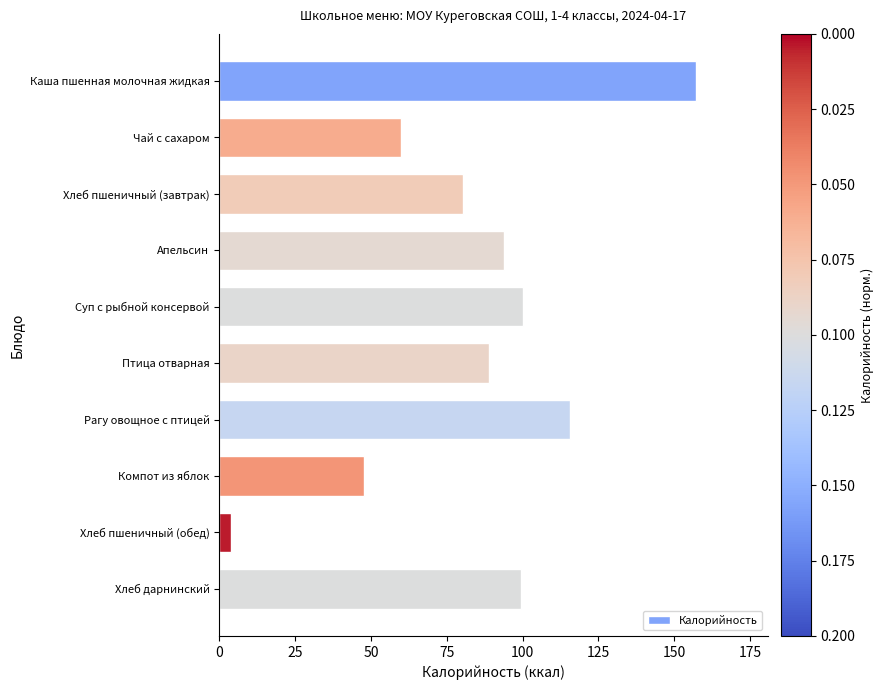

The value at Чай с сахаром is 17.3. True or false?

False